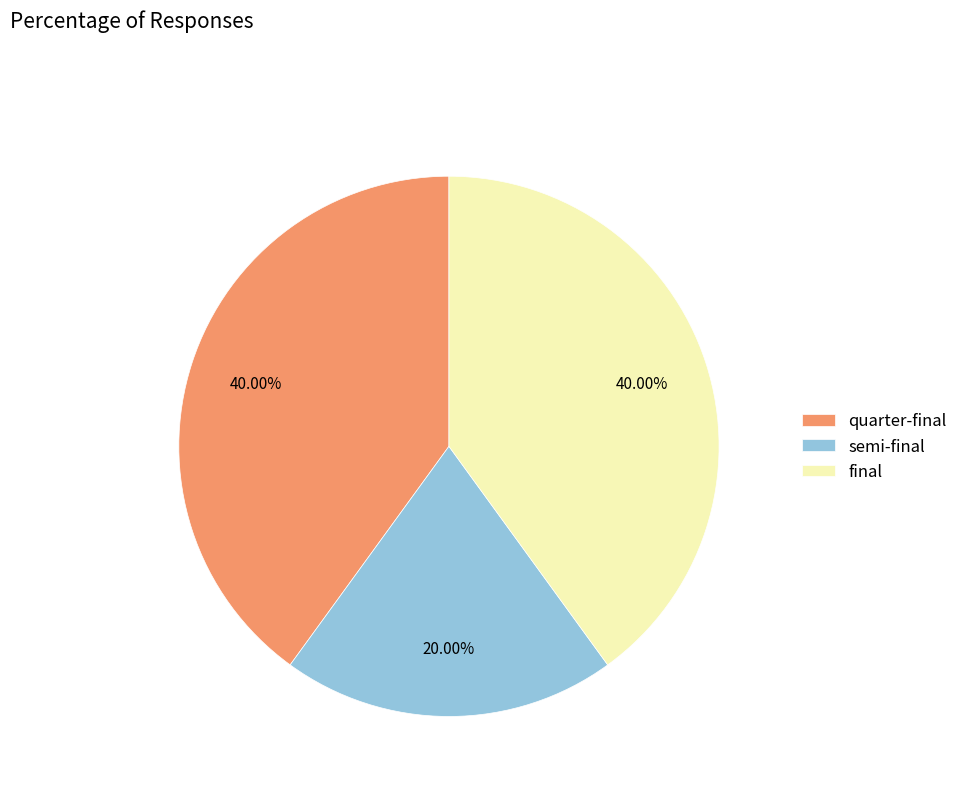

Do final and semi-final together represent more than half of the pie?

Yes